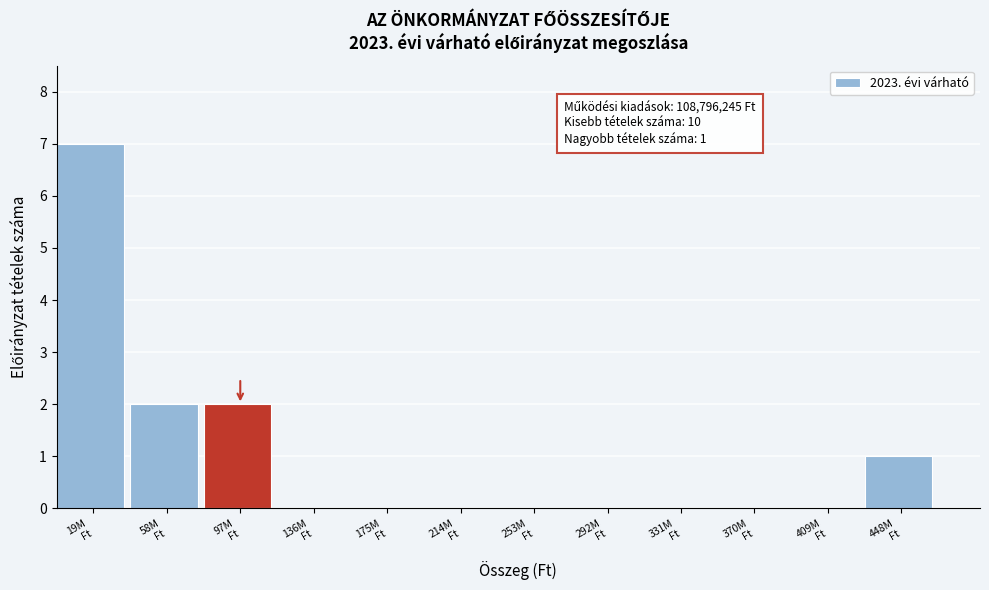

What is the sum of all values?

12